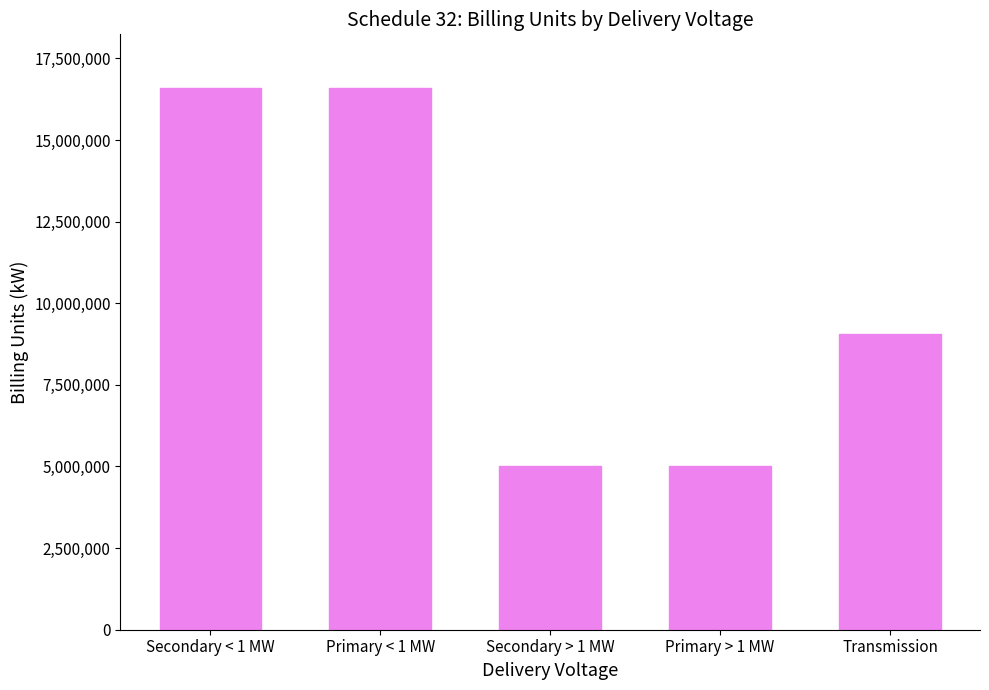

What is the sum of all values?

52230177